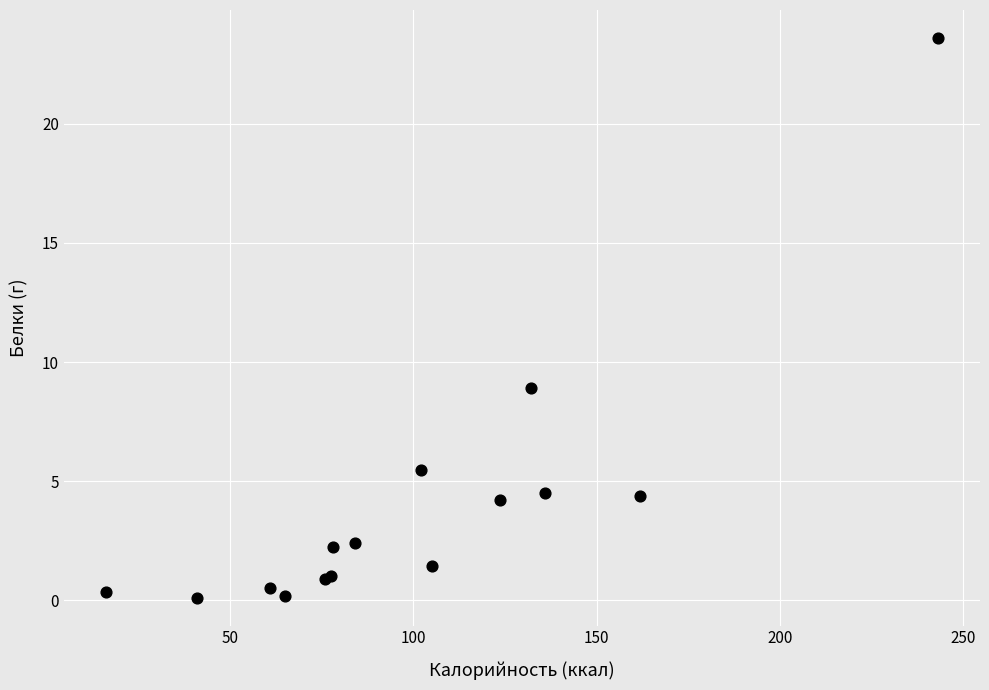

What Y value in the scatter plot is closest to 11?

8.9